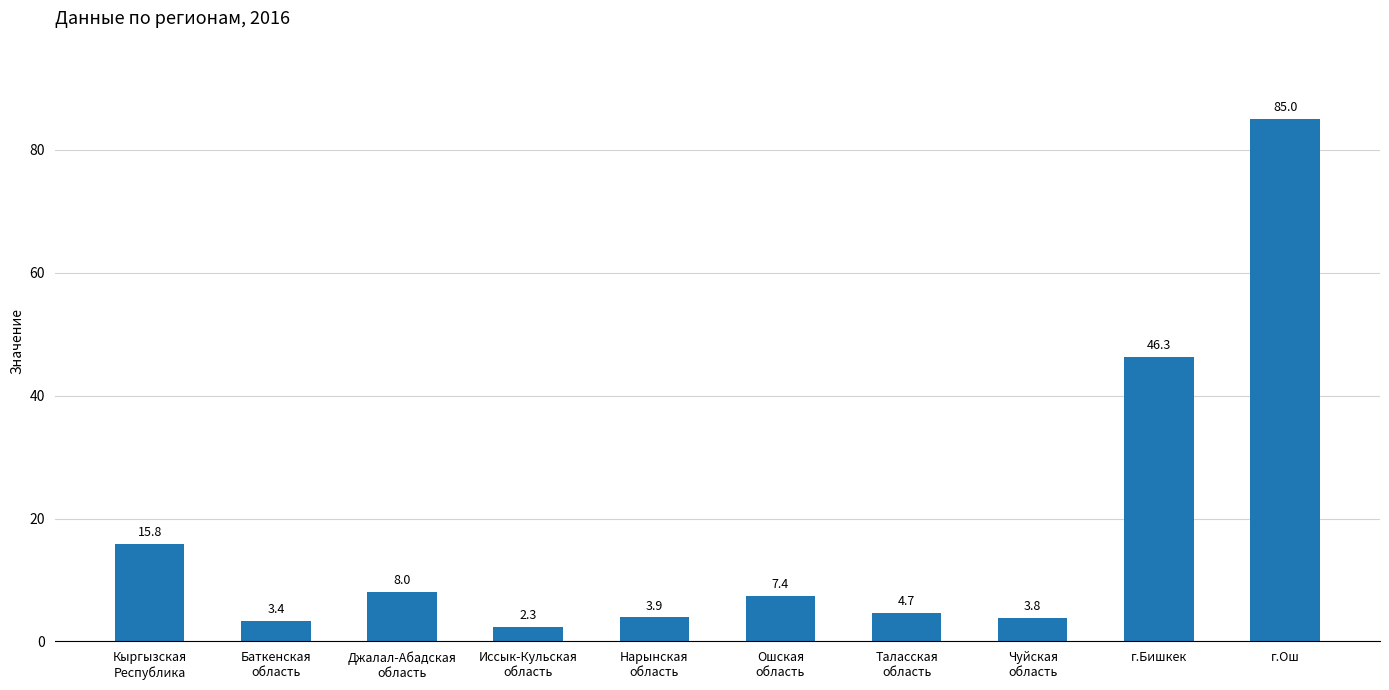

What is the difference between the values at Ошская
область and Чуйская
область?

3.6